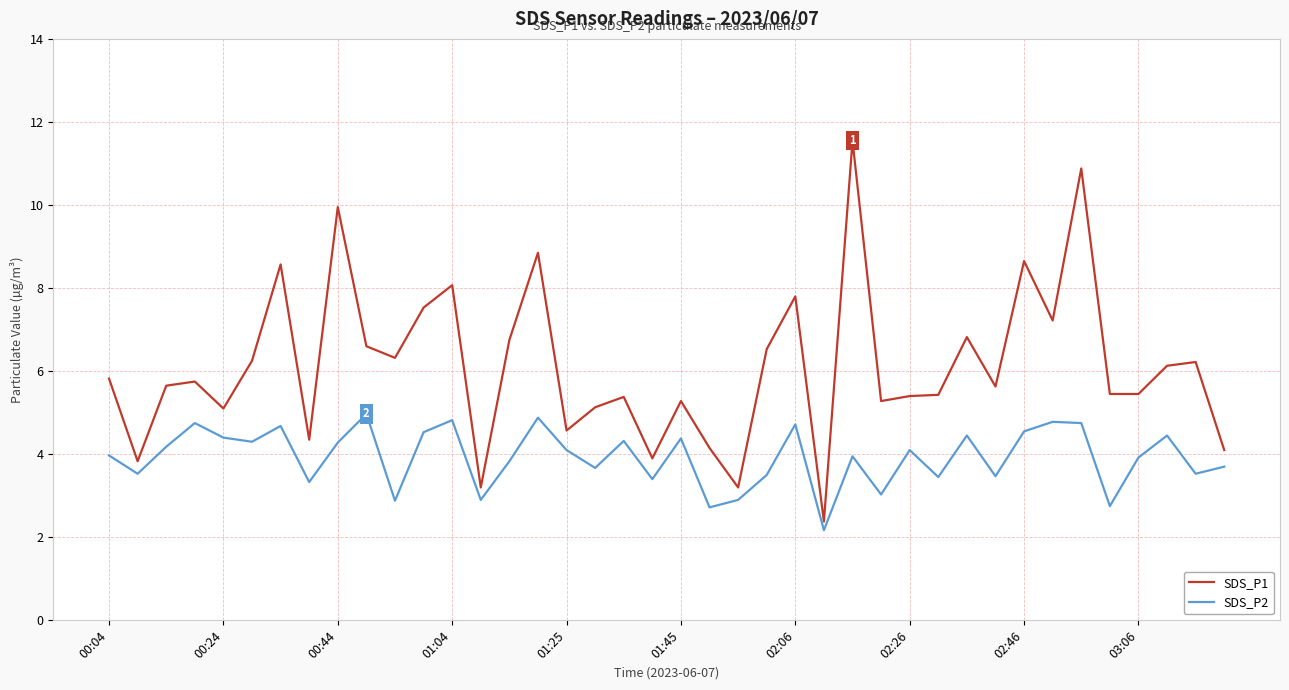

What is the highest value of the SDS_P2 series?

5.0